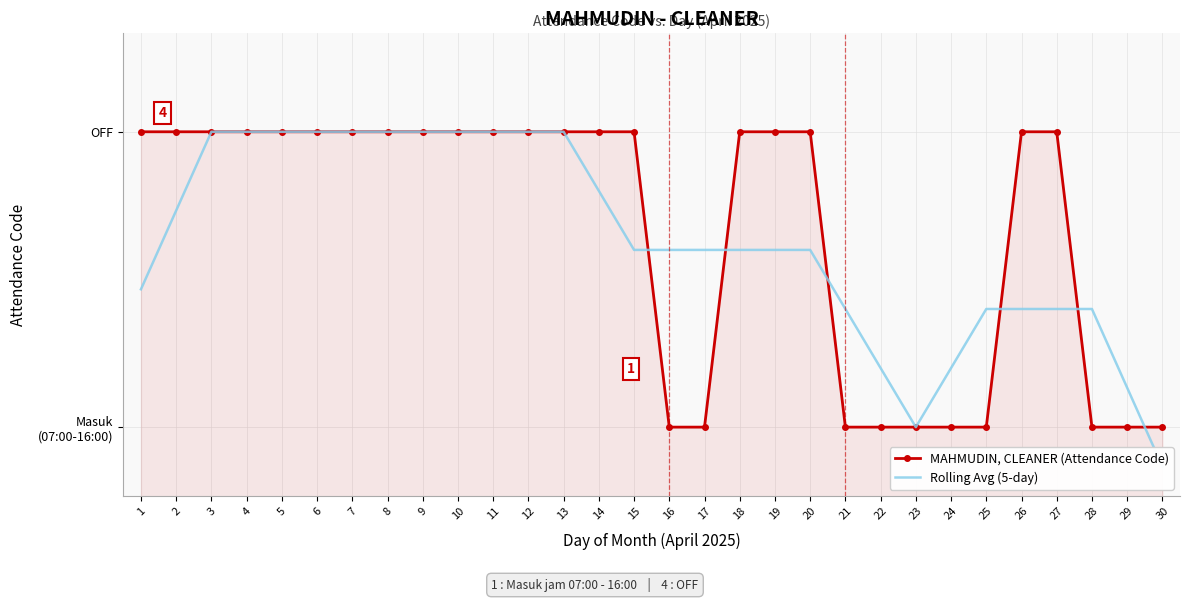

Between 1 and 18, which series saw the biggest shift?

Rolling Avg (5-day)